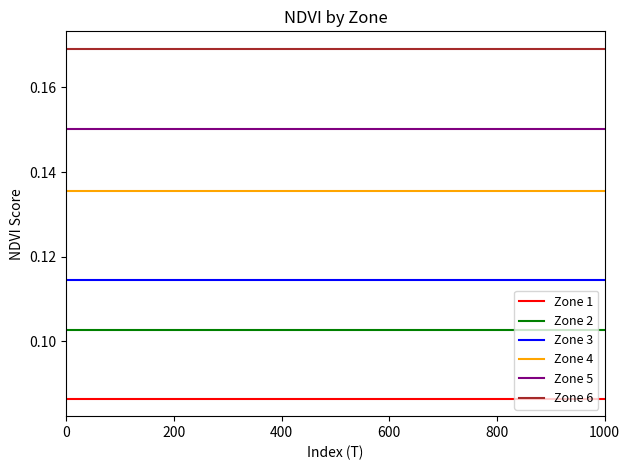

True or false: Zone 4 and Zone 1 cross at least once.

False